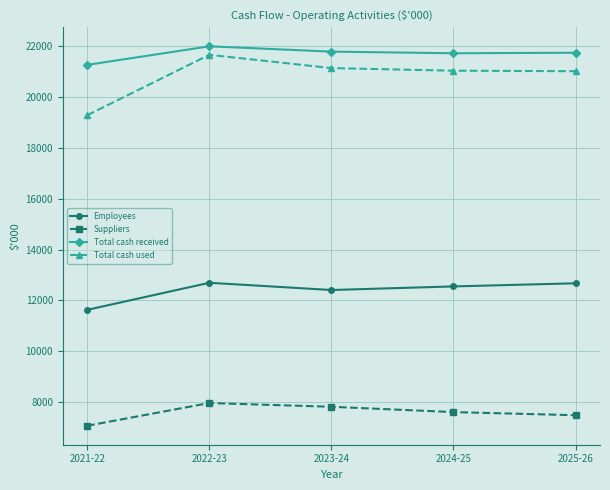

Is it true that Employees equals 12552 at 2024-25?

True